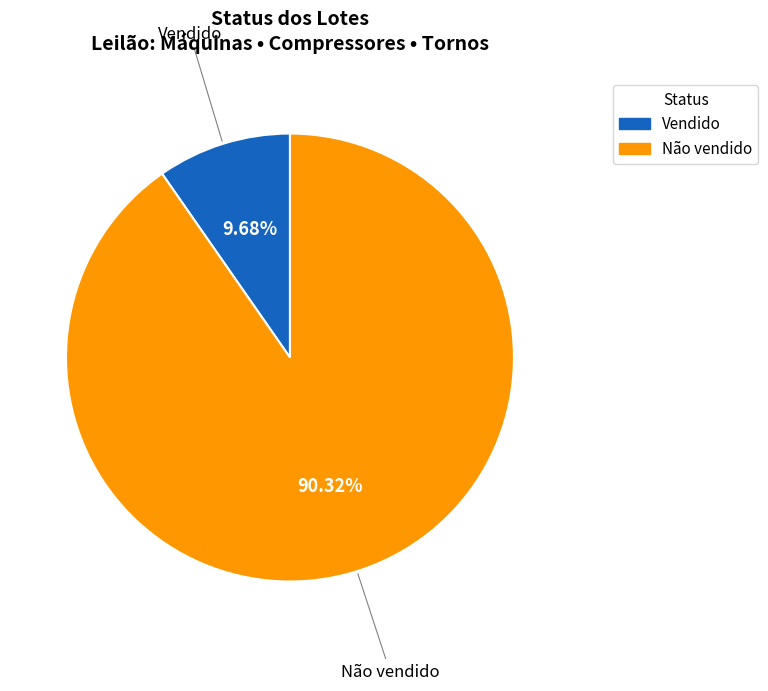

Rank the categories by value from highest to lowest.

Não vendido, Vendido